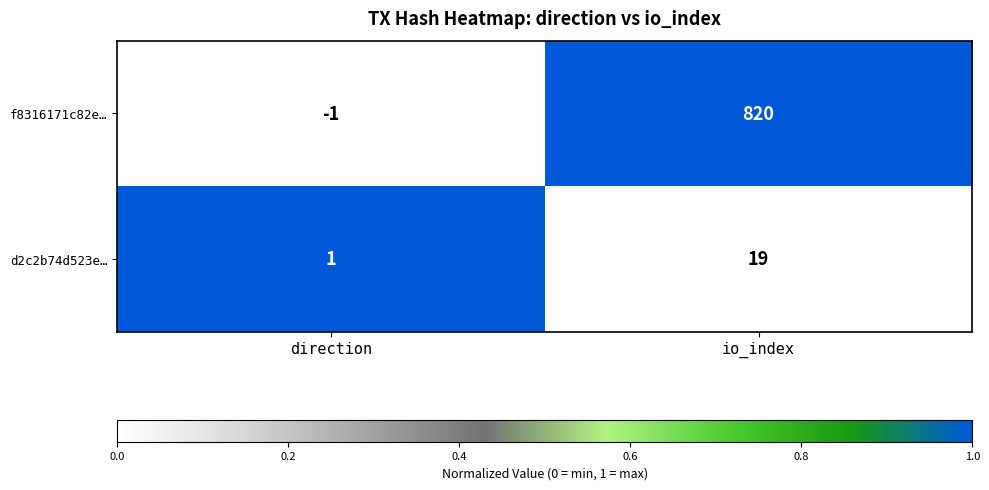

At which category is the sum across all series the highest?

io_index